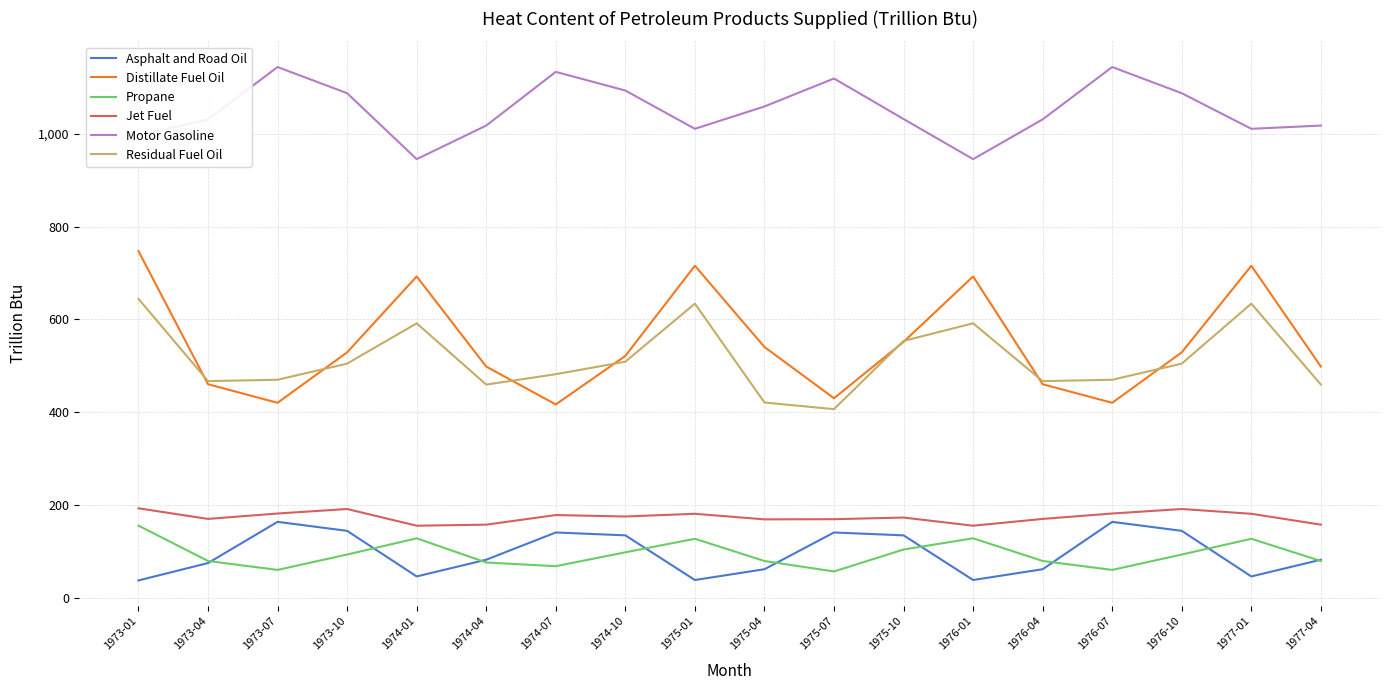

The Propane series shows 76.4 at 1974-04. True or false?

True